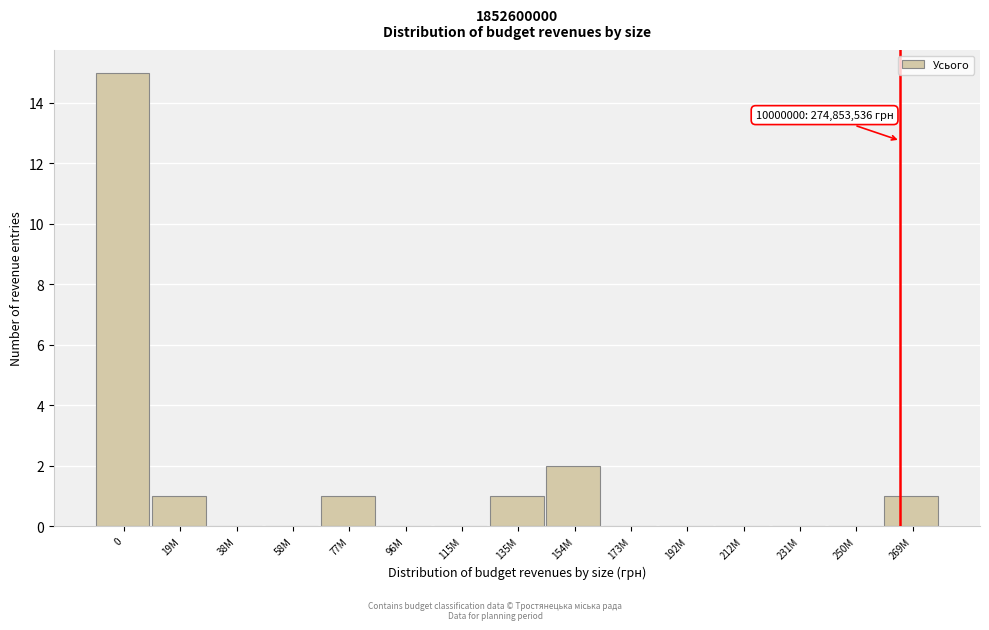

Reading left to right, what are all the values shown in this chart?

0=15	19M=1	38M=0	58M=0	77M=1	96M=0	115M=0	135M=1	154M=2	173M=0	192M=0	212M=0	231M=0	250M=0	269M=1